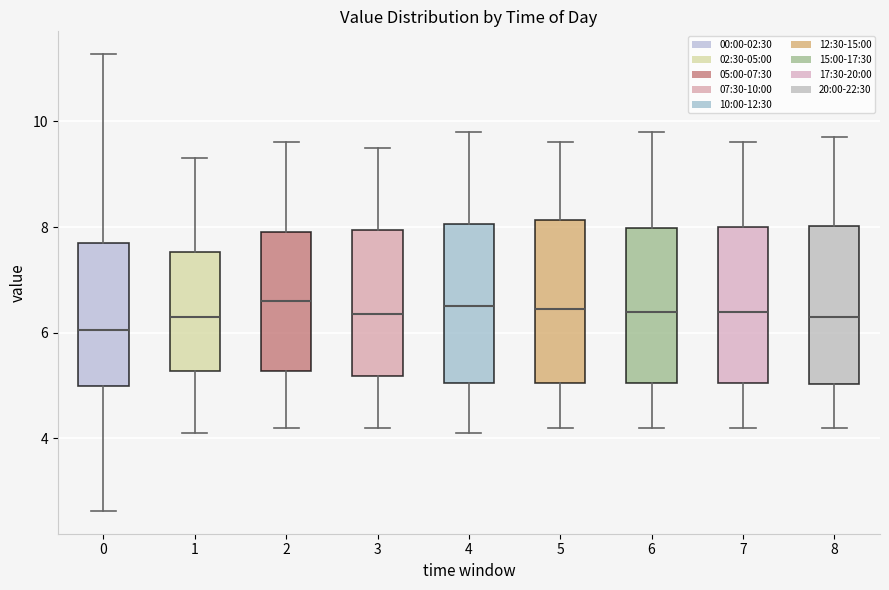

Which box has the lowest median line?

0